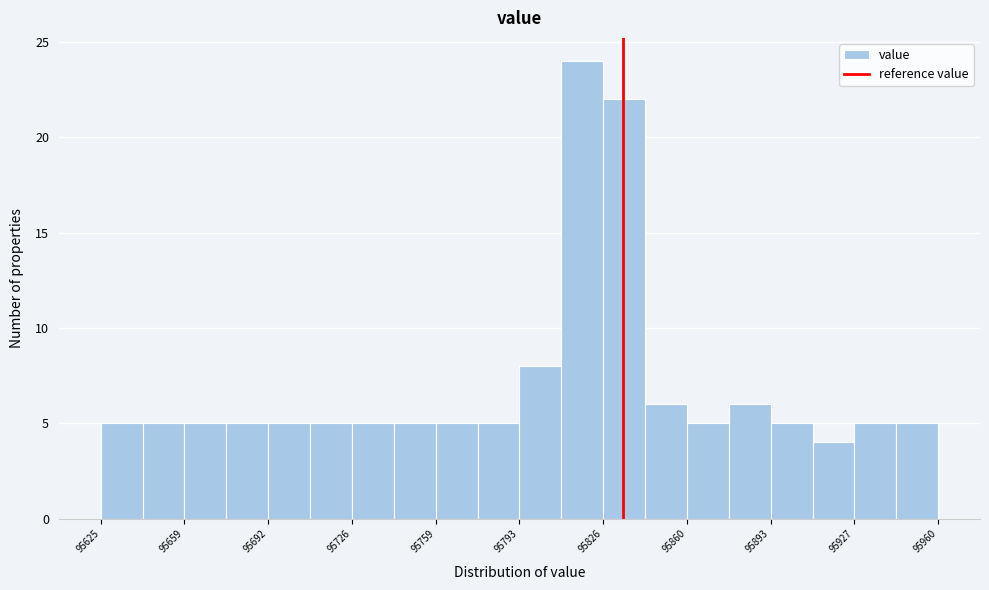

Around what value on the x-axis is the tallest bar? Give the approximate position of its centre, as read against the axis.

95820